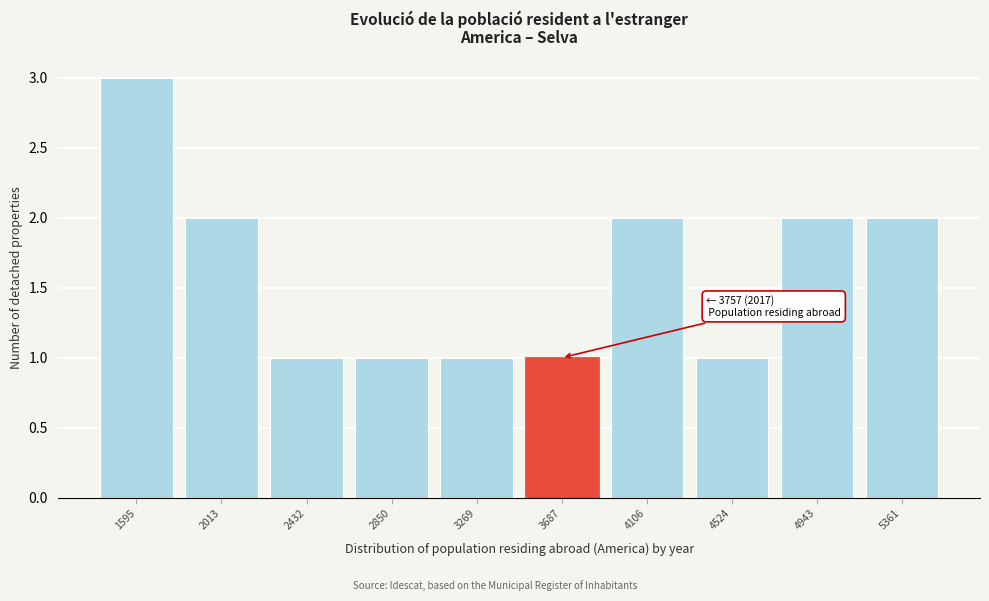

Reading right to left, extract all data points from this chart.

2	2	1	2	1	1	1	1	2	3